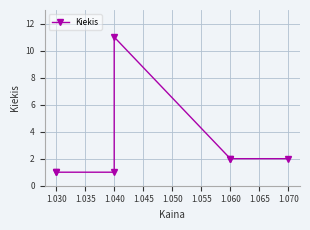

The chart shows a value of 1 at 1.030. True or false?

False